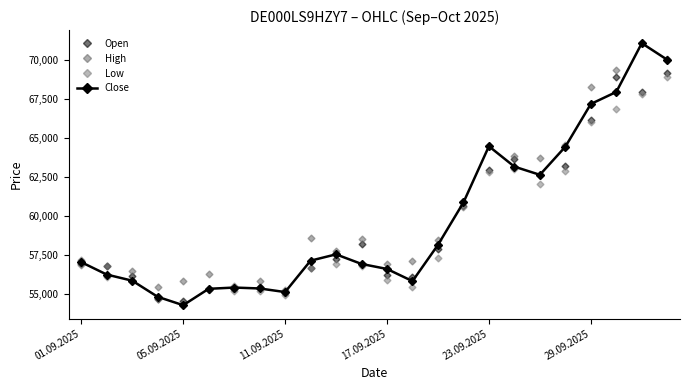

Reading right to left, what are all the values shown in this chart?

Open: 69207	67976	68918	66147	63247	62609	63663	62941	60676	57853	56066	56213	58196	57252	56651	55077	55421	55281	55280	54541	54662	56171	56761	56949
High: 70123	71108	69376	68280	64570	63740	63831	64484	60904	58428	57130	56940	58540	57736	58620	55257	55825	55500	56263	55807	55453	56466	56770	57155
Low: 68928	67855	66858	66057	62898	62033	63010	62841	60588	57318	55459	55913	56814	56934	56630	54936	55203	55212	55257	54253	54650	55844	56073	56832
Close: 70043	71108	67975	67202	64455	62649	63174	64484	60870	58146	55816	56598	56920	57537	57131	55113	55345	55403	55322	54269	54808	55844	56238	57035